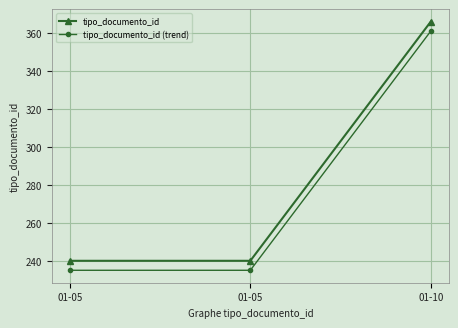

What is the difference between the maximum and minimum values in the tipo_documento_id (trend) series?

126